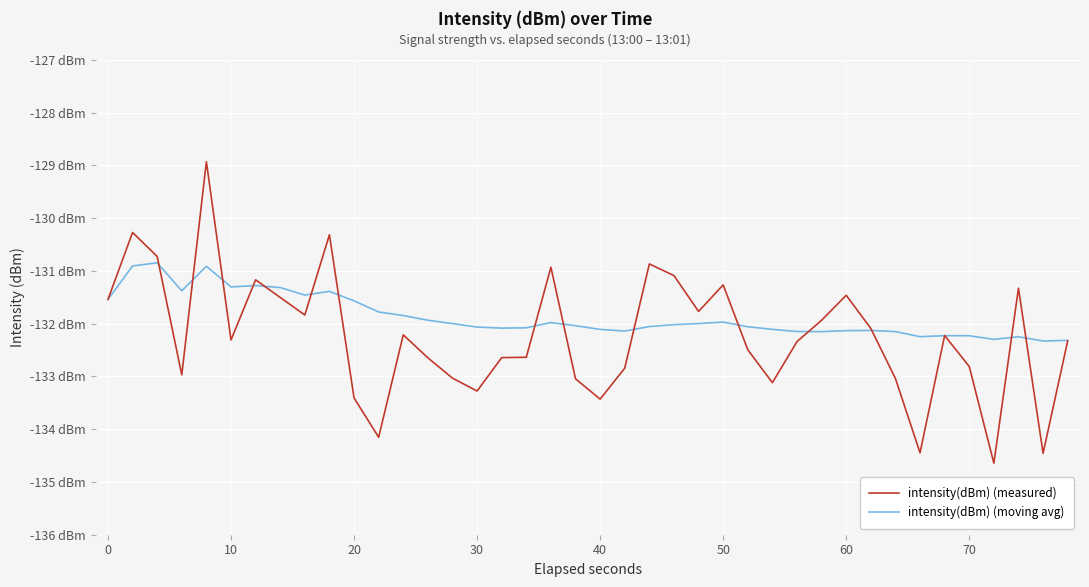

Does the chart have visible grid lines?

Yes